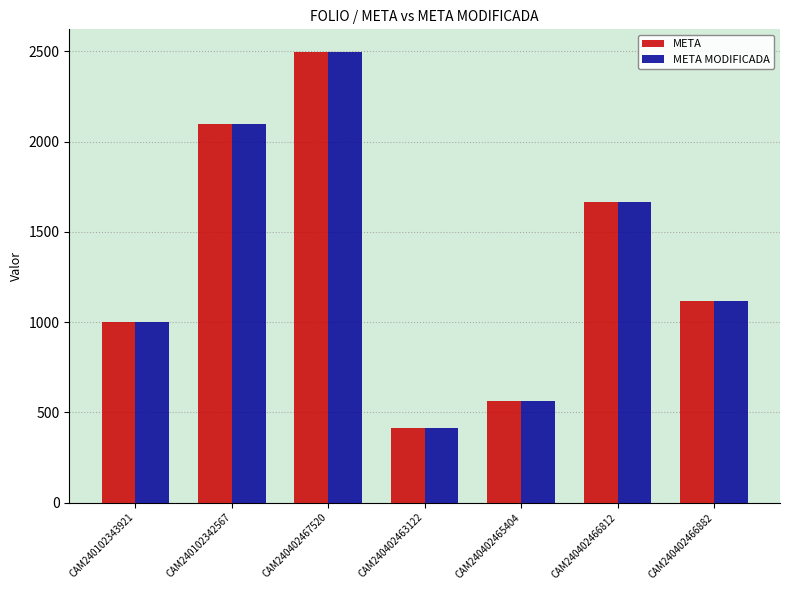

How many values in the META series are below 1119?

3